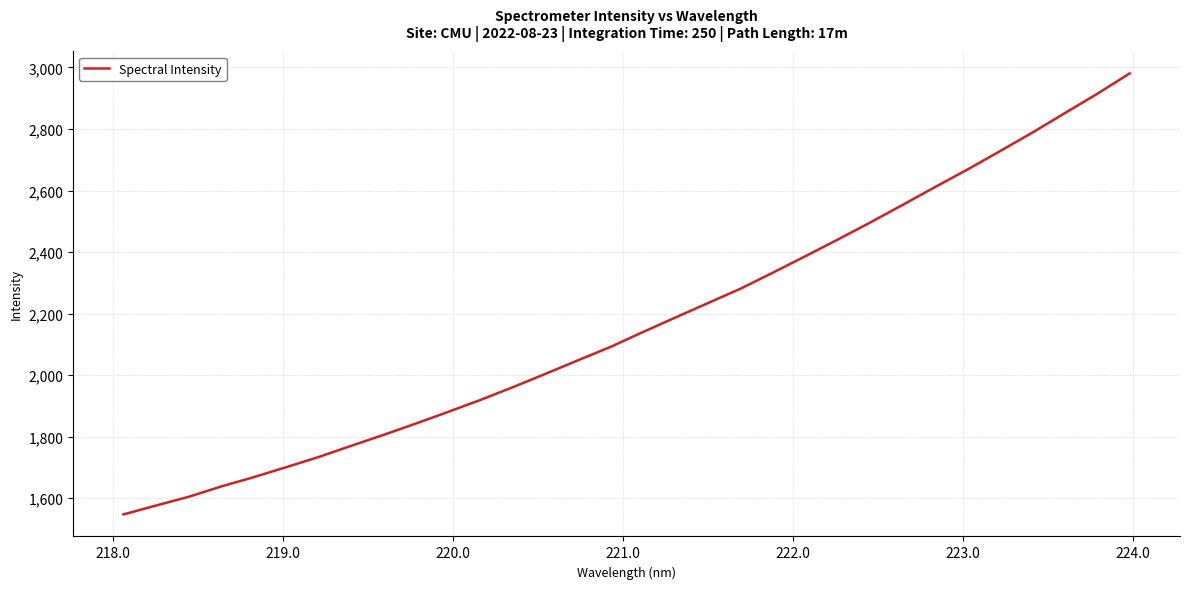

What is the minimum value shown in the chart?

1547.4